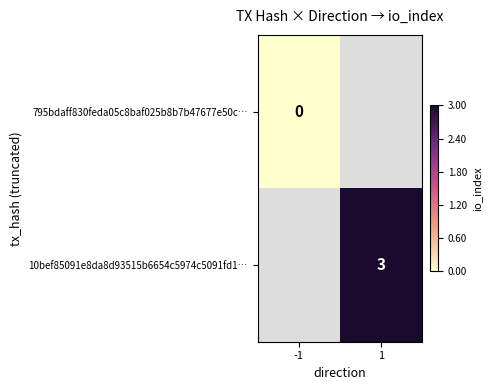

The 10bef85091e8da8d93515b6654c5974c5091fd1… series shows 4 at 1. True or false?

False